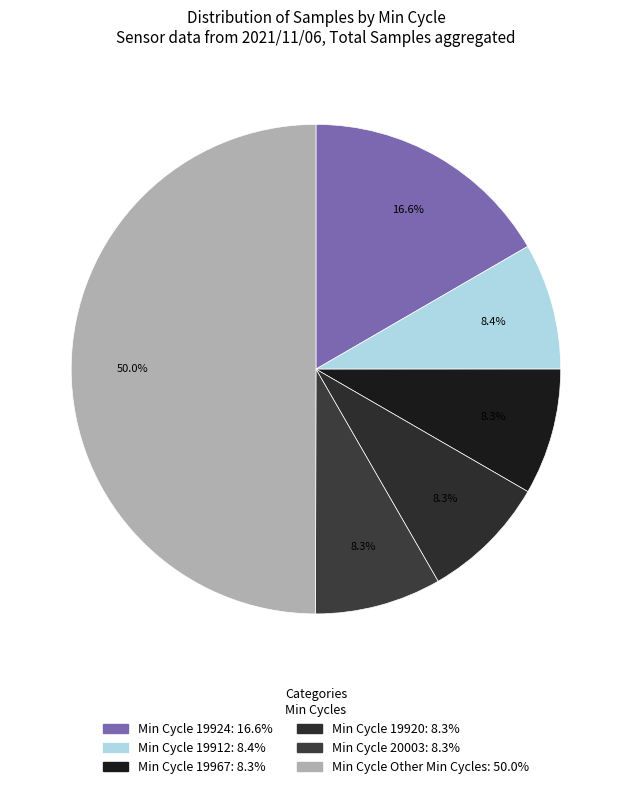

Count the number of slices in the pie.

6